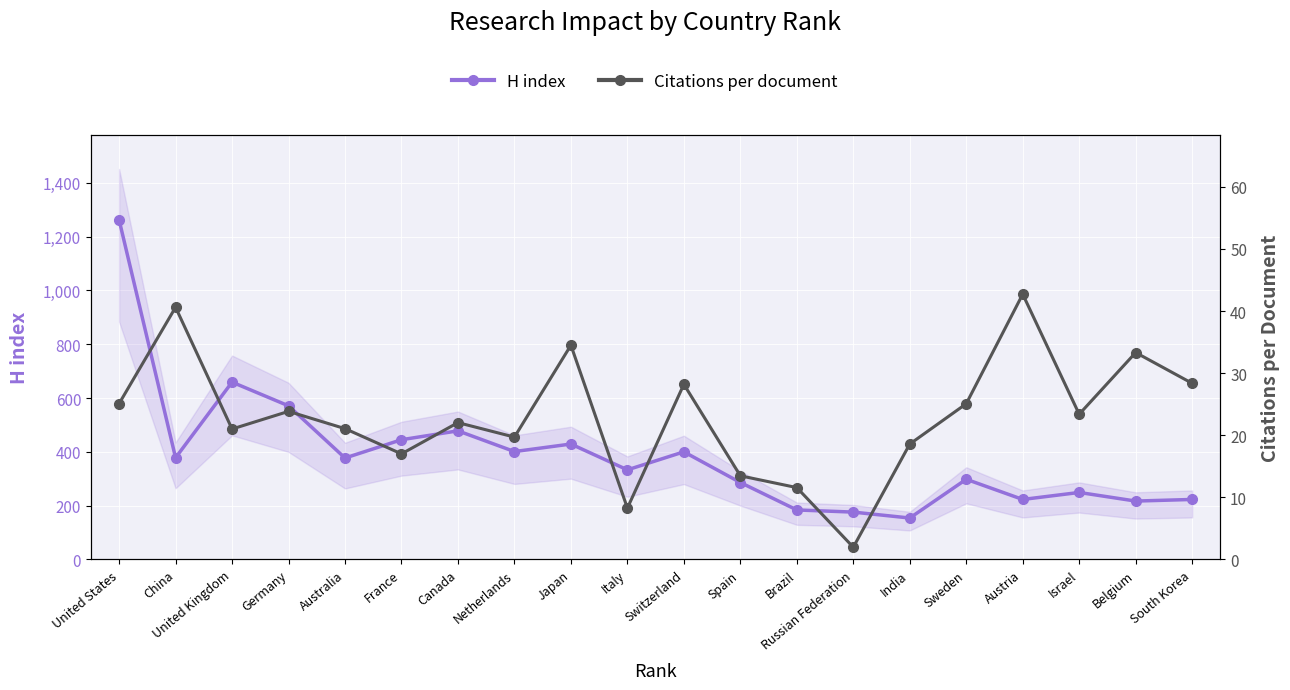

At which label does H index reach its peak?

United States